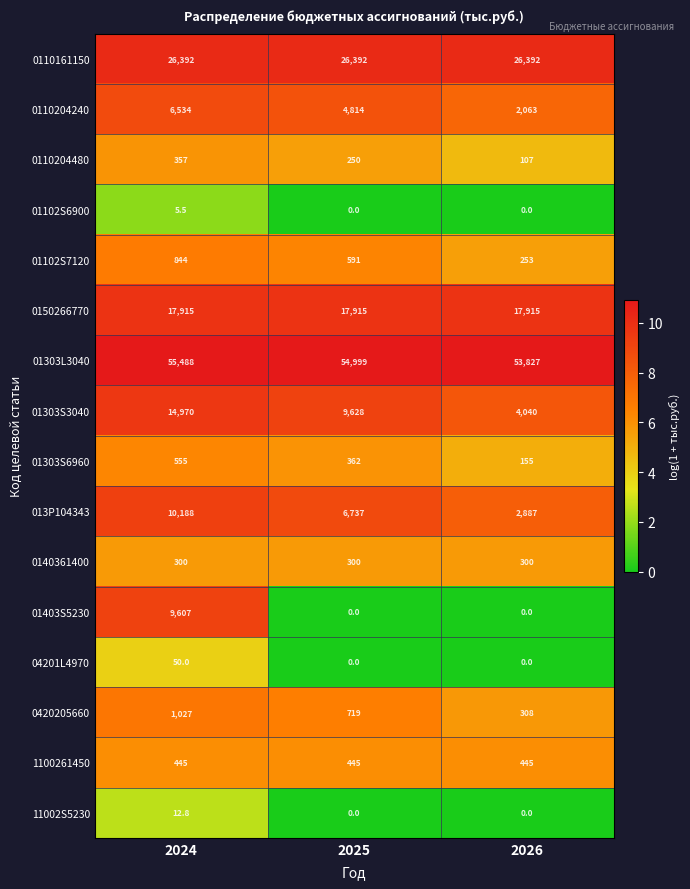

Where is 0110204240 nearest to the value 4298?

2025